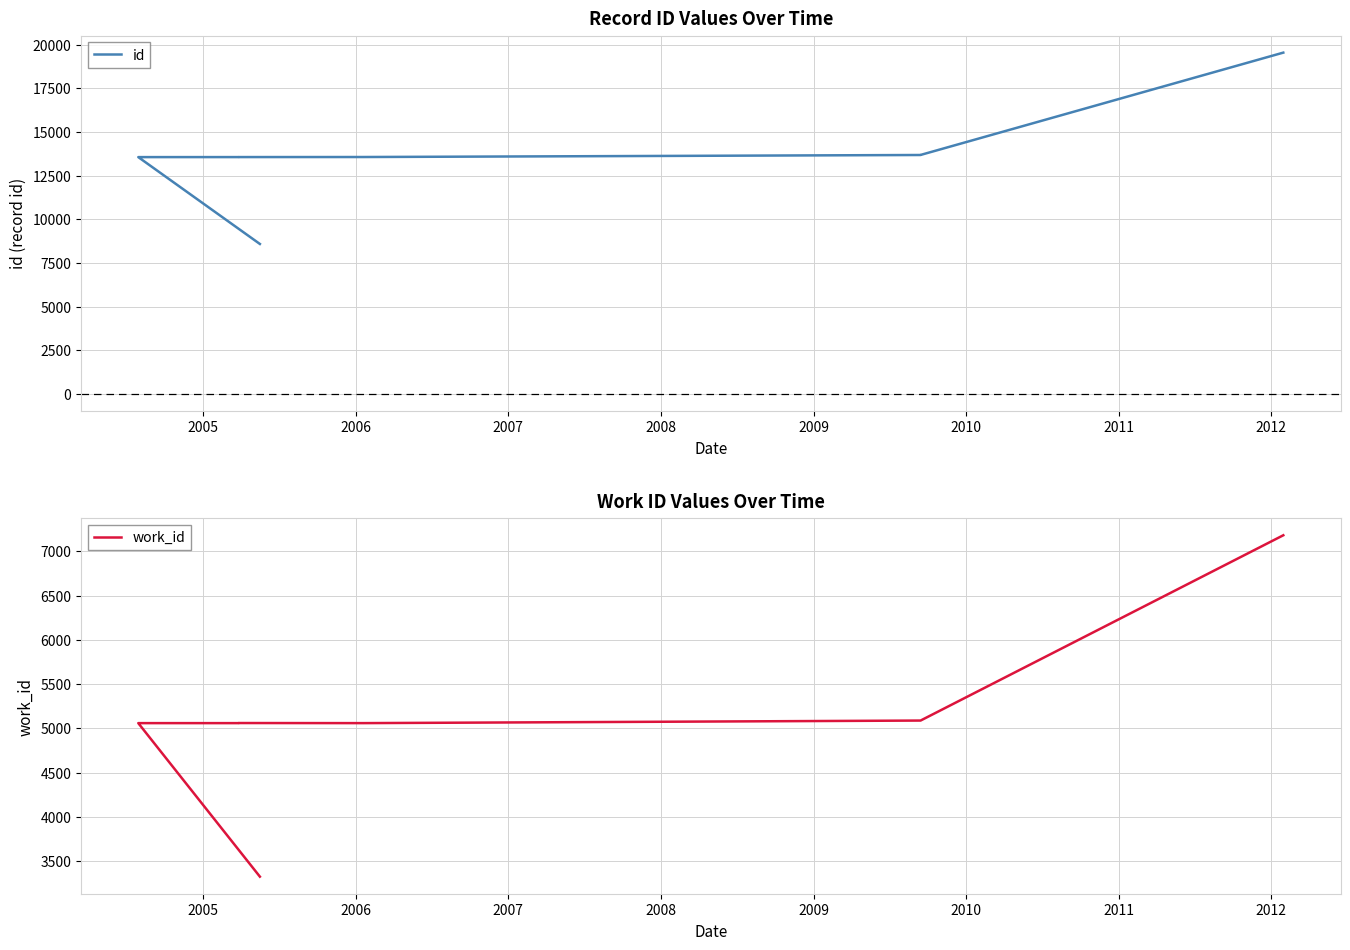

True or false: id and work_id cross at least once.

False